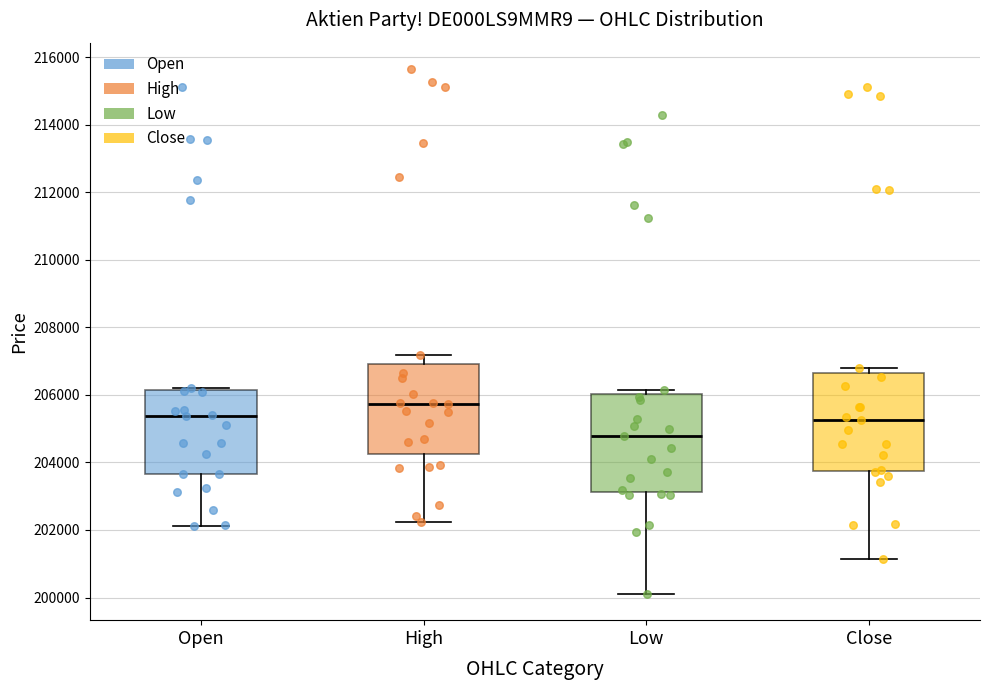

Where is the lower edge of the box for High on the y-axis? The values are not printed on the chart, so give them approximately, as read against the axis.

204200